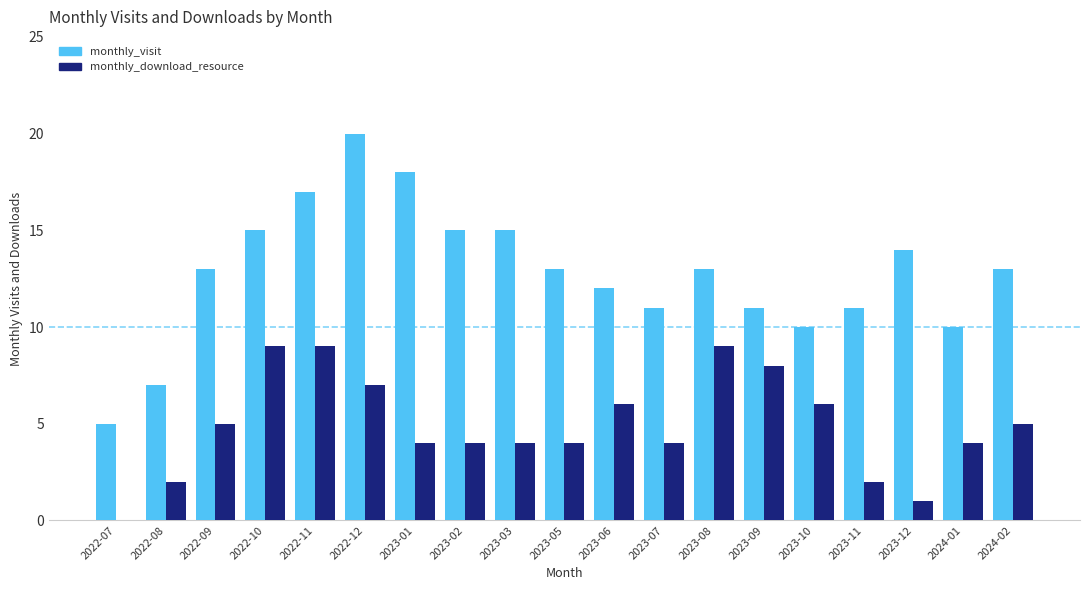

Reading left to right, extract all data points from this chart.

monthly_visit: 2022-07=5	2022-08=7	2022-09=13	2022-10=15	2022-11=17	2022-12=20	2023-01=18	2023-02=15	2023-03=15	2023-05=13	2023-06=12	2023-07=11	2023-08=13	2023-09=11	2023-10=10	2023-11=11	2023-12=14	2024-01=10	2024-02=13
monthly_download_resource: 2022-07=0	2022-08=2	2022-09=5	2022-10=9	2022-11=9	2022-12=7	2023-01=4	2023-02=4	2023-03=4	2023-05=4	2023-06=6	2023-07=4	2023-08=9	2023-09=8	2023-10=6	2023-11=2	2023-12=1	2024-01=4	2024-02=5